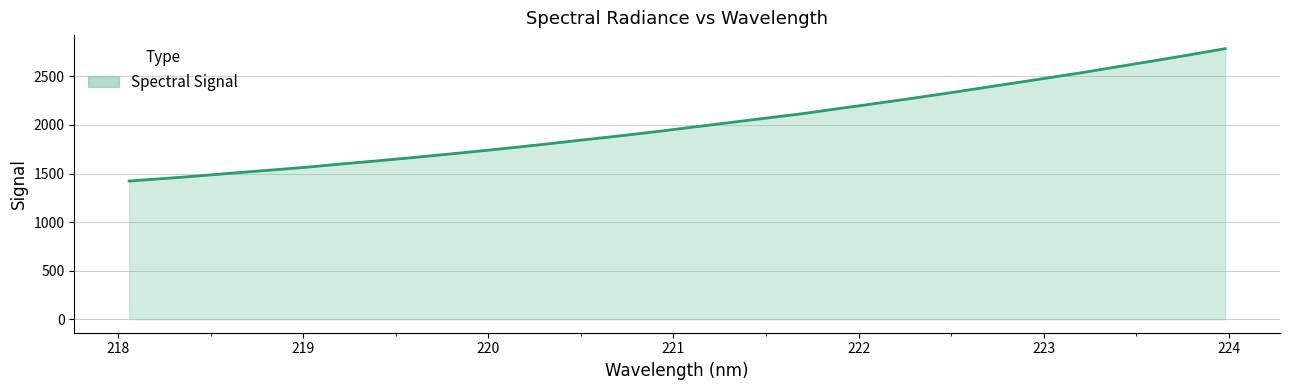

What is the smallest value displayed?

1422.6